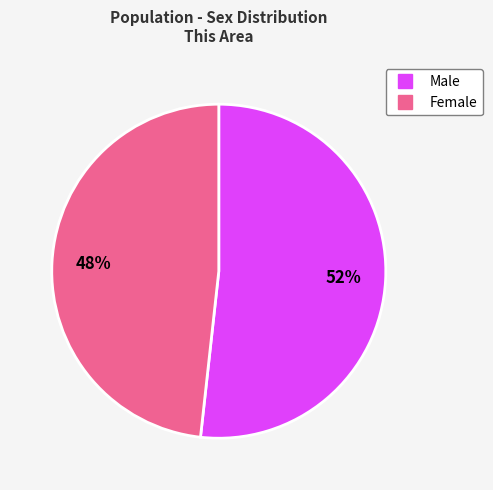

To the nearest percent, what percentage of the pie is Male?

52%